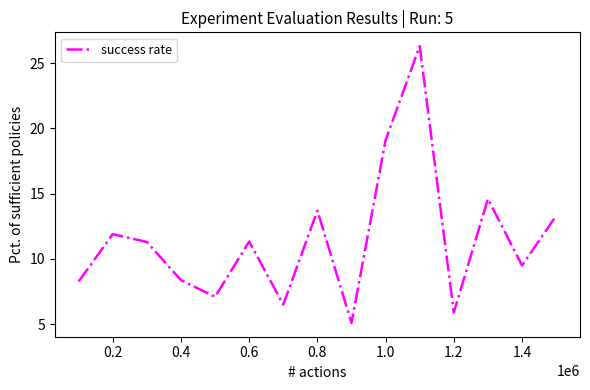

What is the maximum value shown in the chart?

26.3